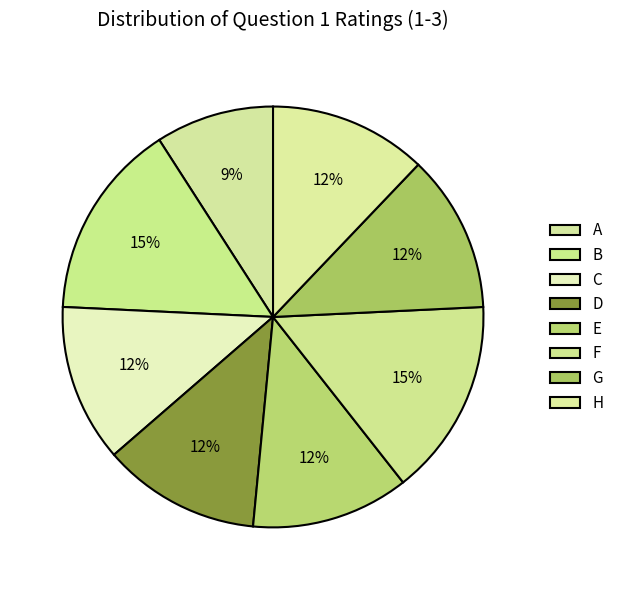

To the nearest percent, what is the difference between the largest and smallest slice percentages?

6%